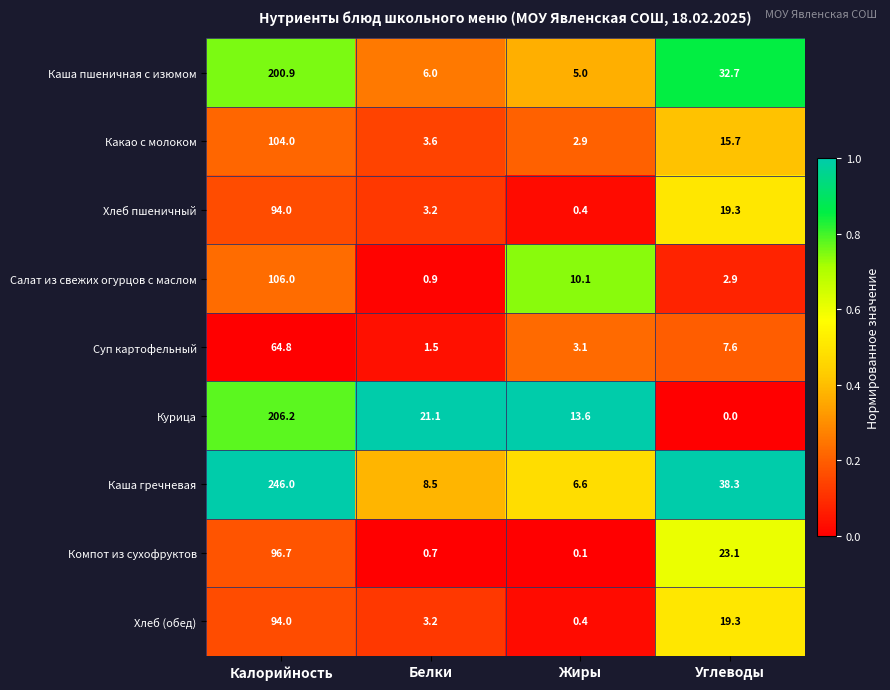

What is the spread (max minus min) of values at Жиры?

13.5